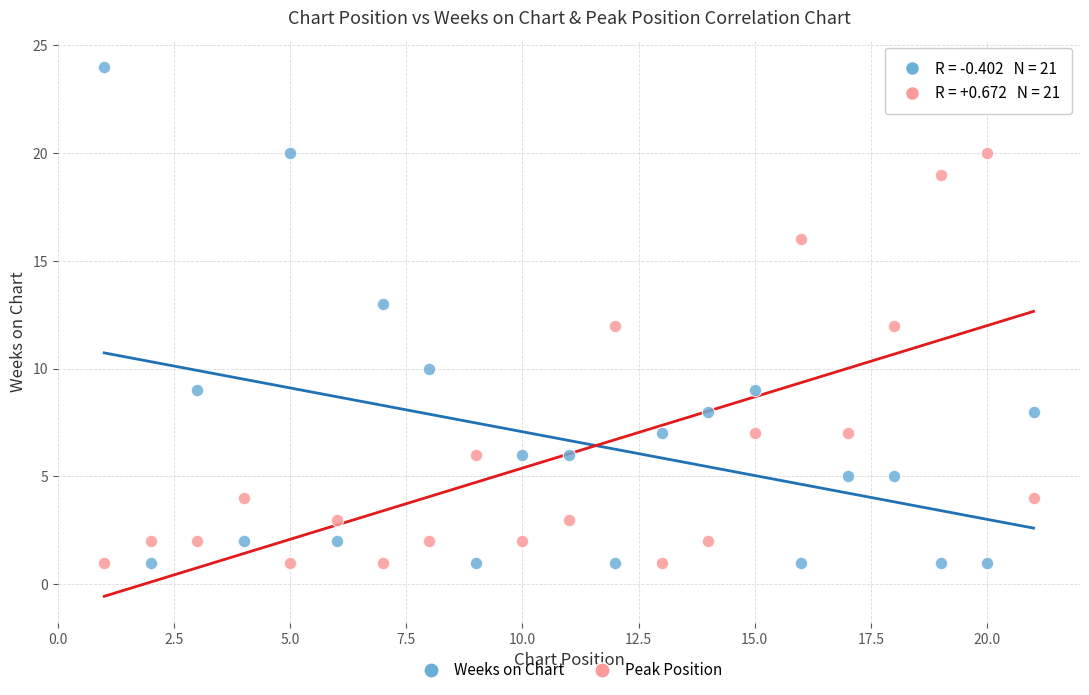

Across all data points, what is the range of X values (max minus min)?

20